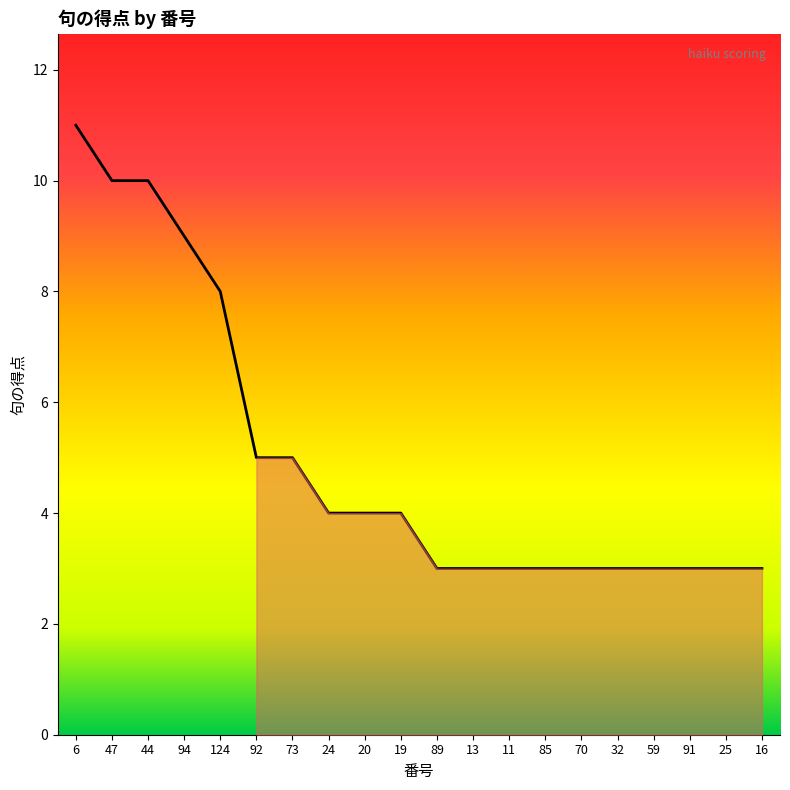

The value at 70 is 3. True or false?

True